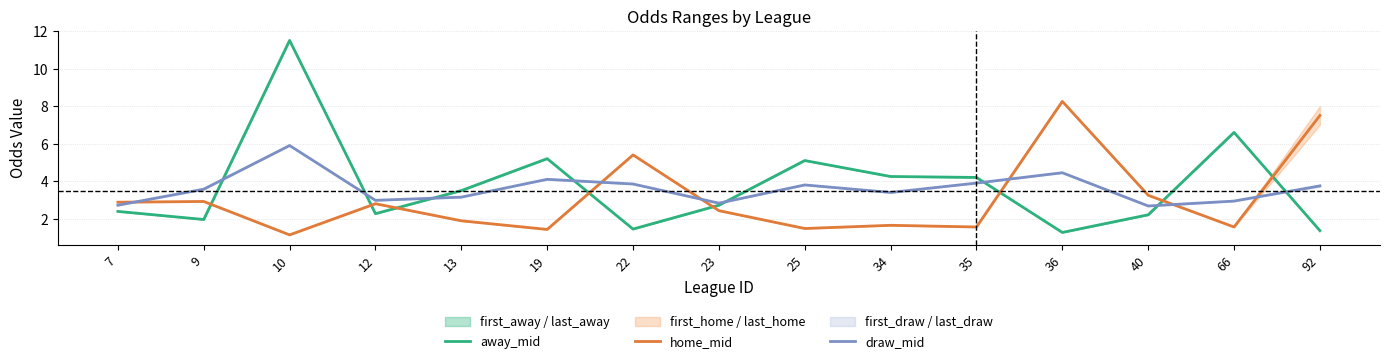

What is the difference between the maximum and minimum values in the draw_mid series?

3.2